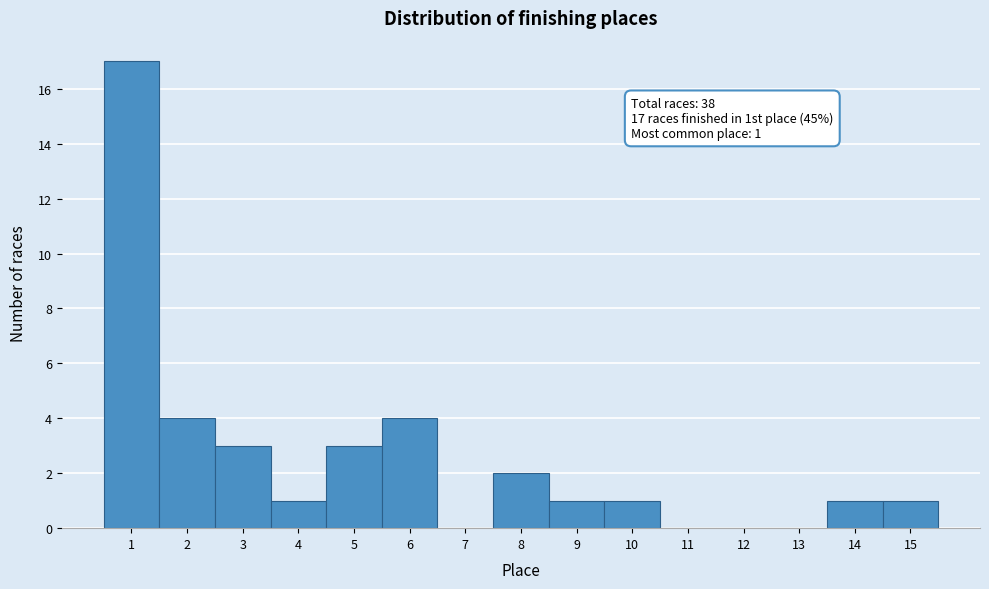

Over which range of the x-axis is the bar tallest?

0.5 to 1.5